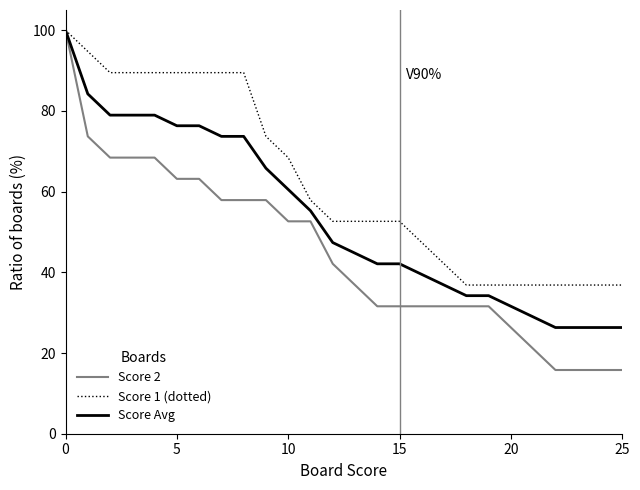

Which series has the largest total across all categories?

Score 1 (dotted)